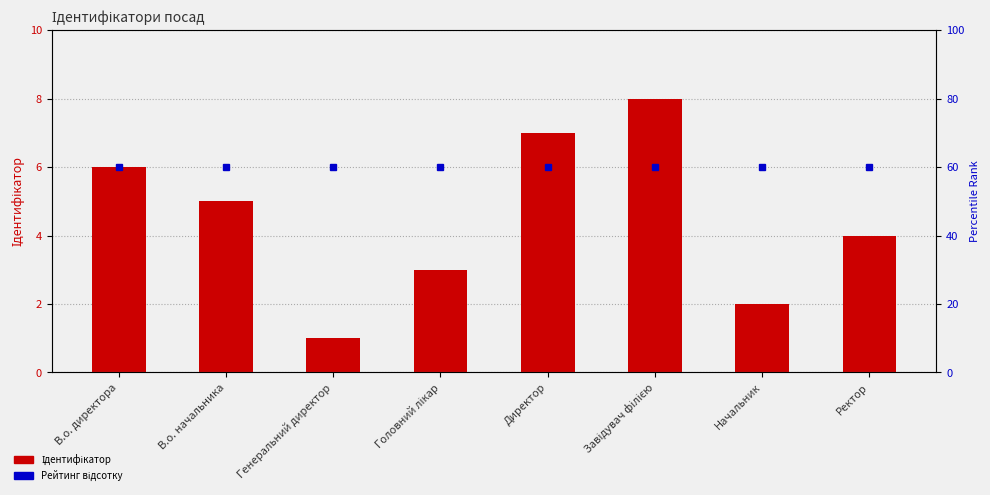

Rank the categories by Рейтинг відсотку value from highest to lowest.

В.о. директора, В.о. начальника, Генеральний директор, Головний лікар, Директор, Завідувач філією, Начальник, Ректор